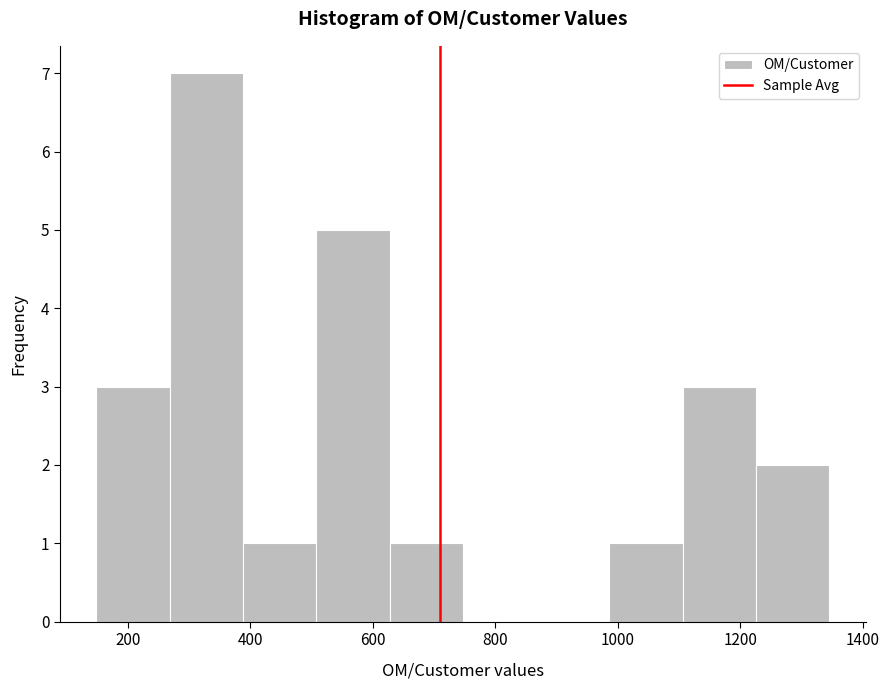

Which range on the x-axis has the tallest bar?

260 to 380